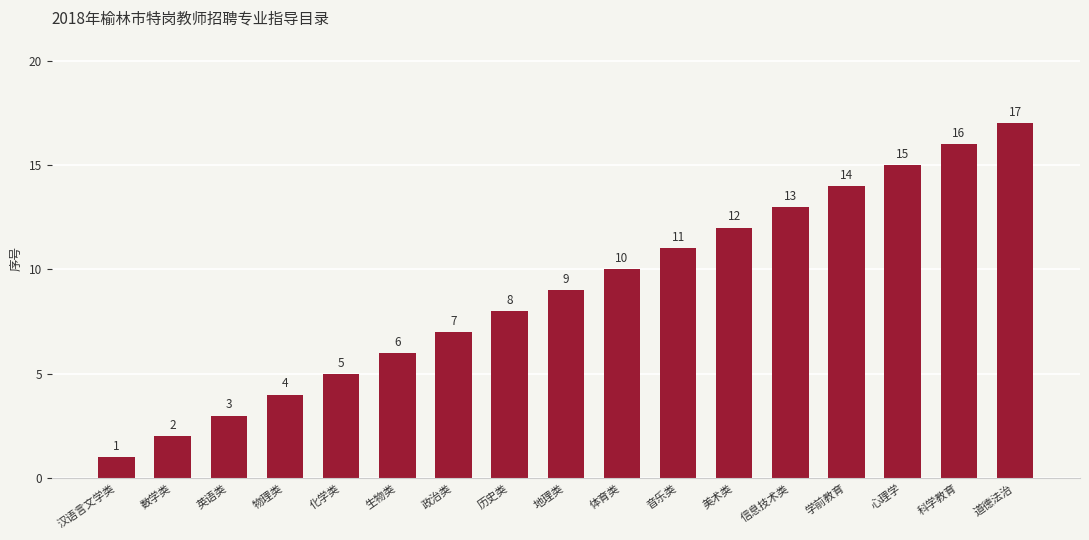

Read the value at 道德法治, to the nearest 5.

15